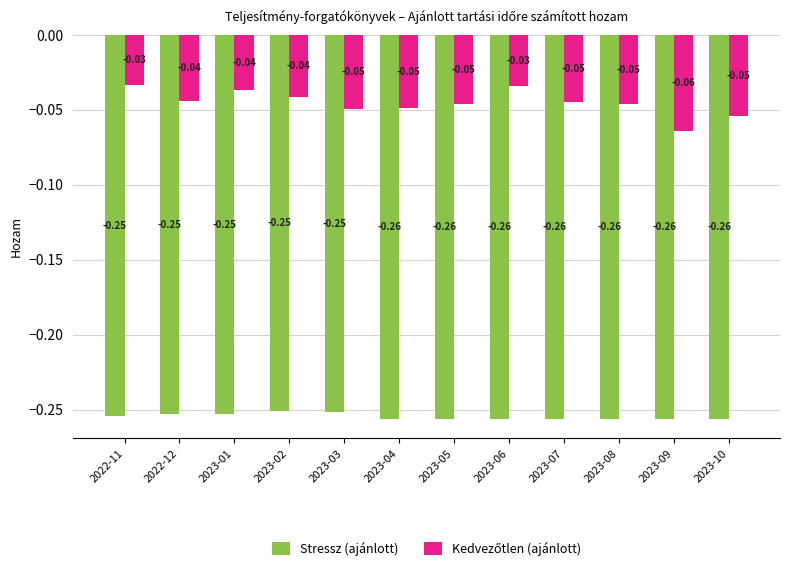

At which category is the sum across all series the highest?

2022-11